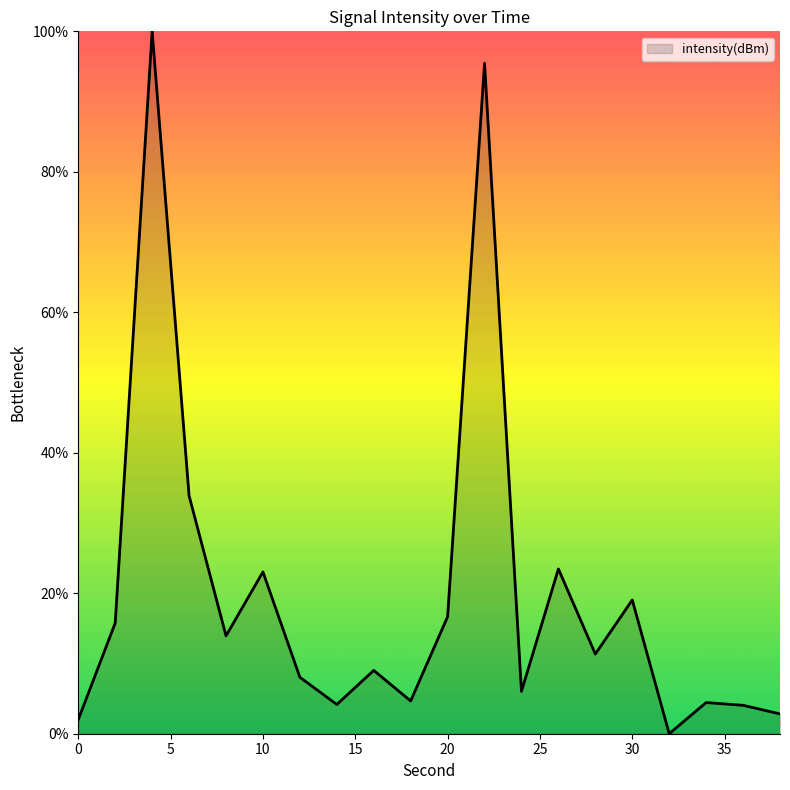

What is the difference between the maximum and minimum values?

100.0